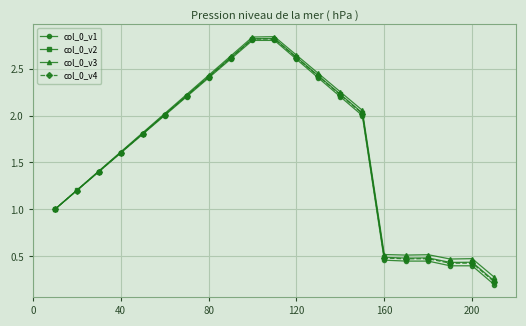

How many data points does each series have?

21